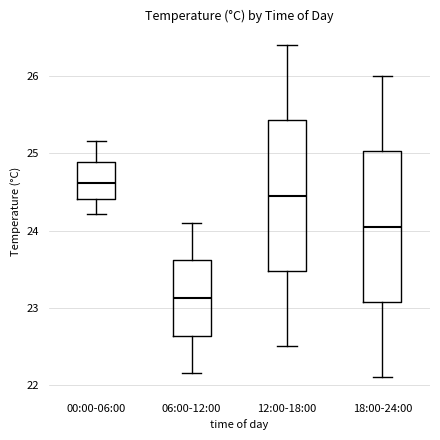

Reading left to right, transcribe this box plot: for each box, give where its median line is, the range the box spans, and where its two whiskers end, as read against the y-axis. The values are not printed on the chart, so give them approximately, as read against the axis.

00:00-06:00: median 24.6, box 24.4 to 24.9, whiskers 24.2 to 25.2
06:00-12:00: median 23.1, box 22.6 to 23.6, whiskers 22.2 to 24.1
12:00-18:00: median 24.5, box 23.5 to 25.4, whiskers 22.5 to 26.4
18:00-24:00: median 24.1, box 23.1 to 25.0, whiskers 22.1 to 26.0